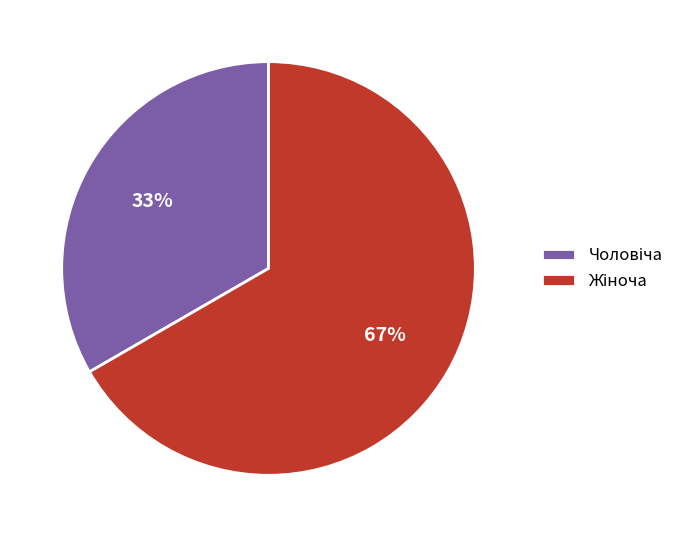

Is there a majority slice in this chart?

Yes